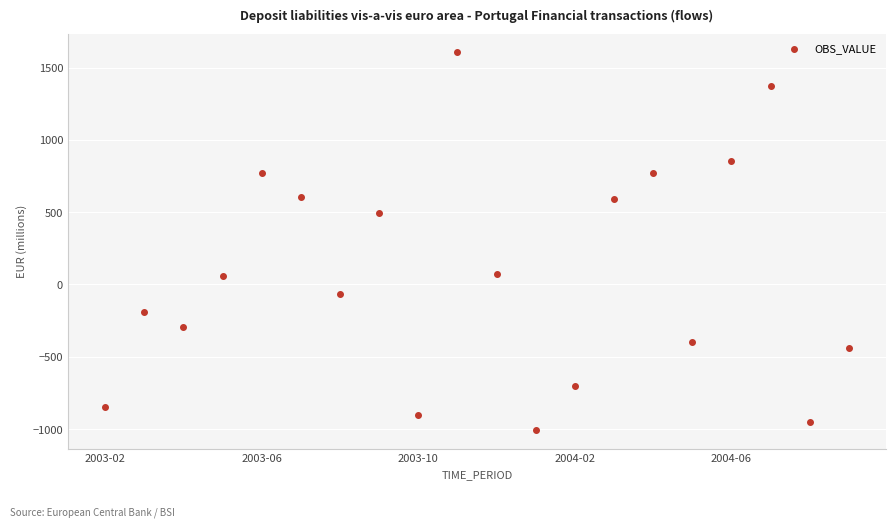

What is the range of Y values (max minus min)?

2612.2